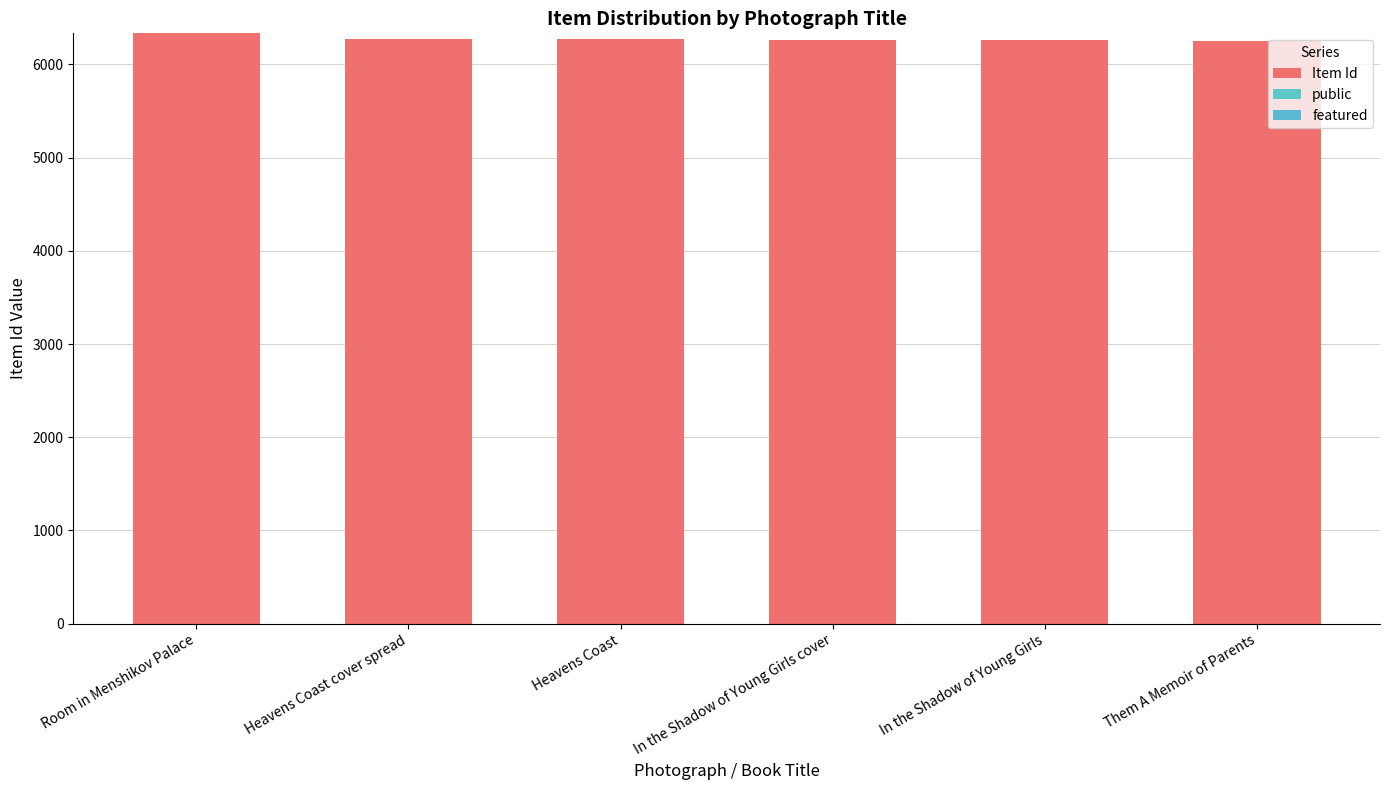

Does the chart contain stacked bars?

Yes